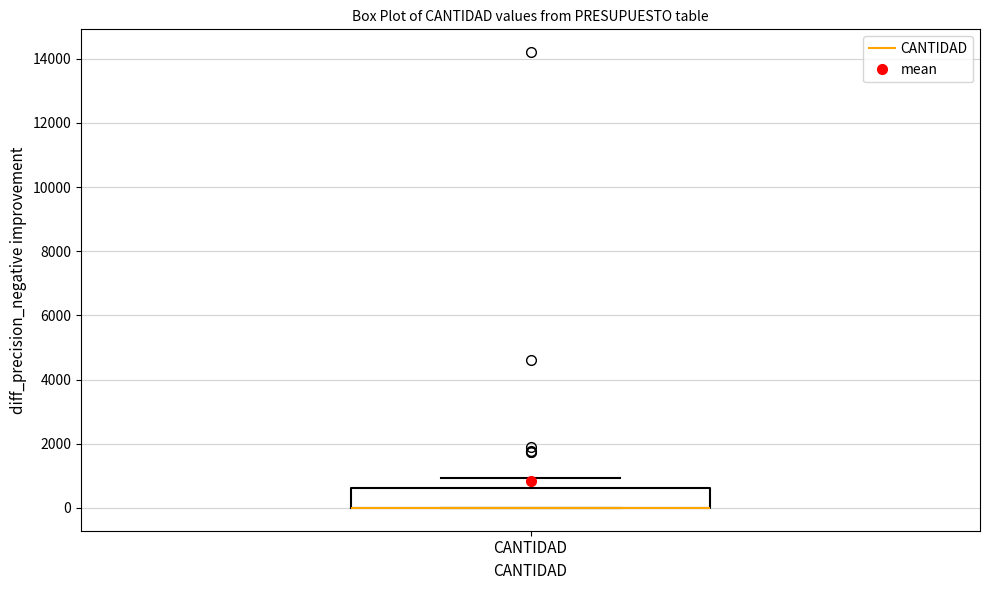

Where does the upper whisker of the box for CANTIDAD end on the y-axis? The values are not printed on the chart, so give them approximately, as read against the axis.

1000